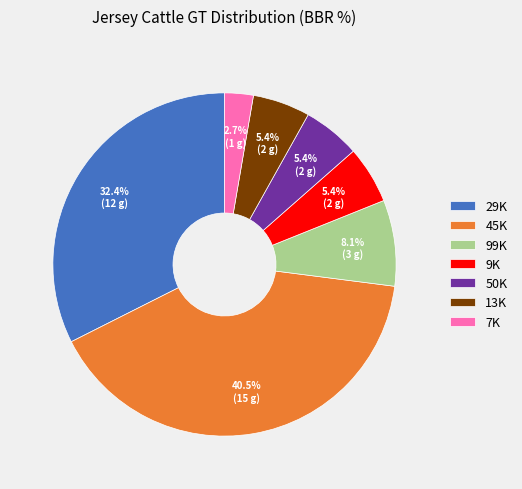

True or false: 50K accounts for 1% of the total.

False